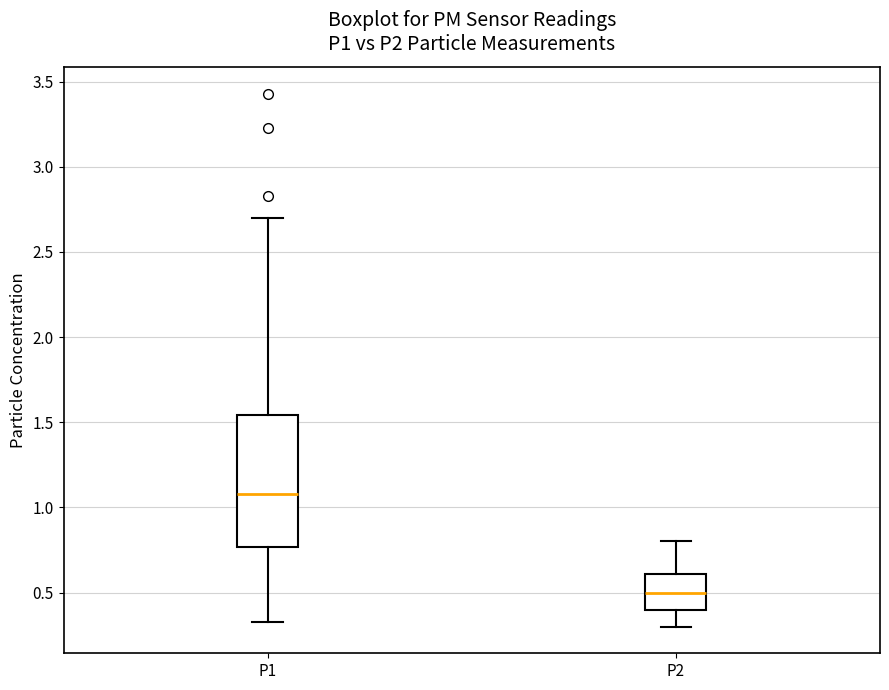

Reading left to right, transcribe this box plot: for each box, give where its median line is, the range the box spans, and where its two whiskers end, as read against the y-axis. The values are not printed on the chart, so give them approximately, as read against the axis.

P1: median 1.10, box 0.75 to 1.55, whiskers 0.35 to 2.70
P2: median 0.50, box 0.40 to 0.60, whiskers 0.30 to 0.80